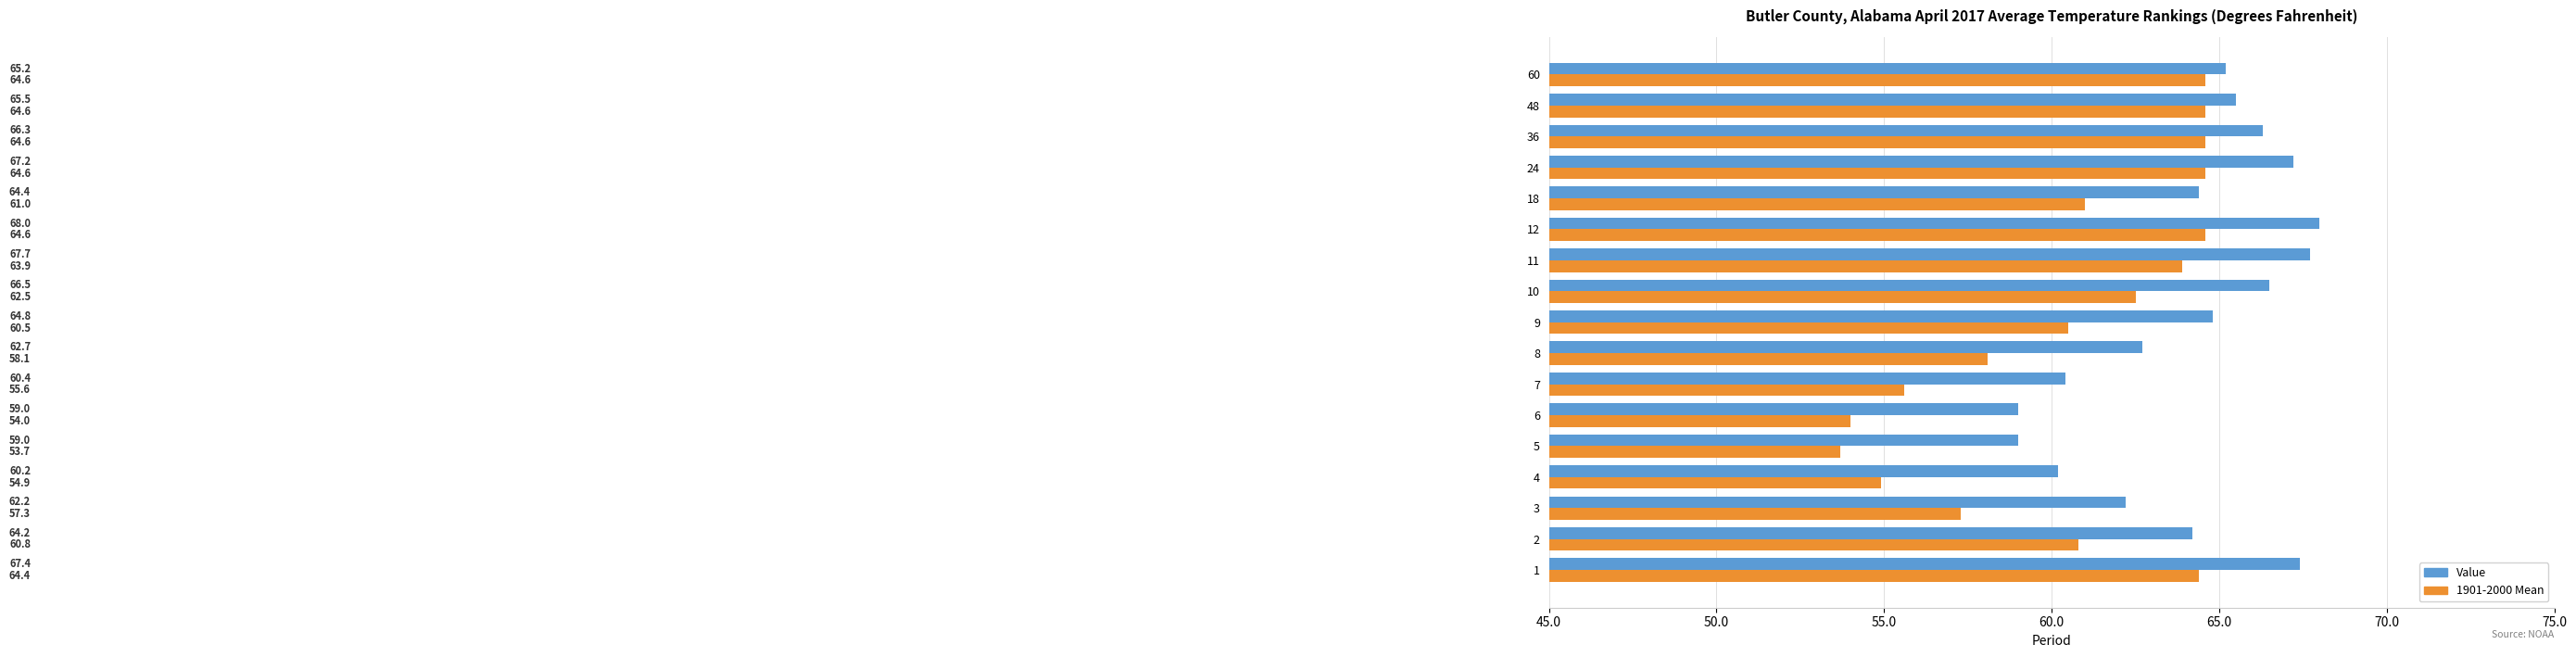

How many distinct data groups are displayed?

2